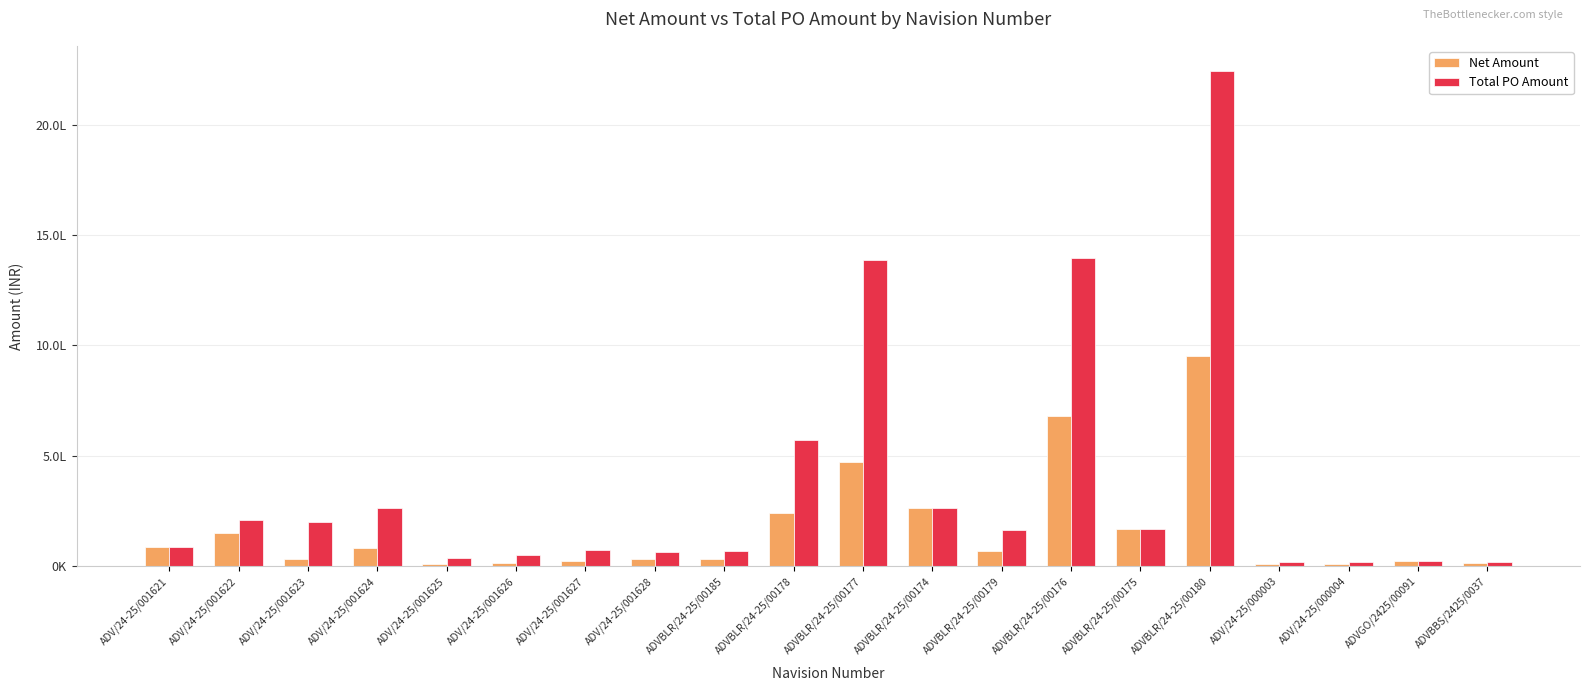

The Total PO Amount series shows 200048.9 at ADV/24-25/001623. True or false?

True